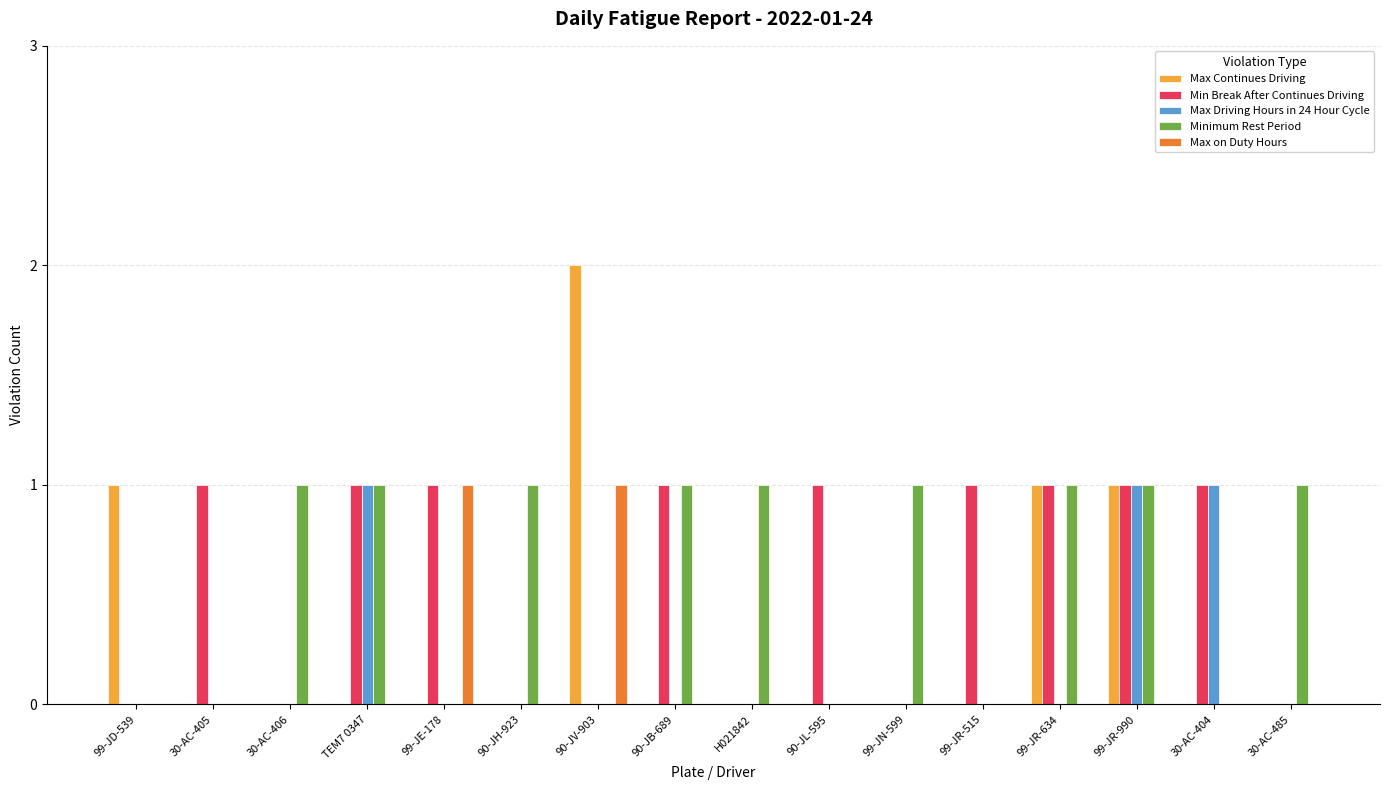

Which series has the widest spread of values?

Max Continues Driving